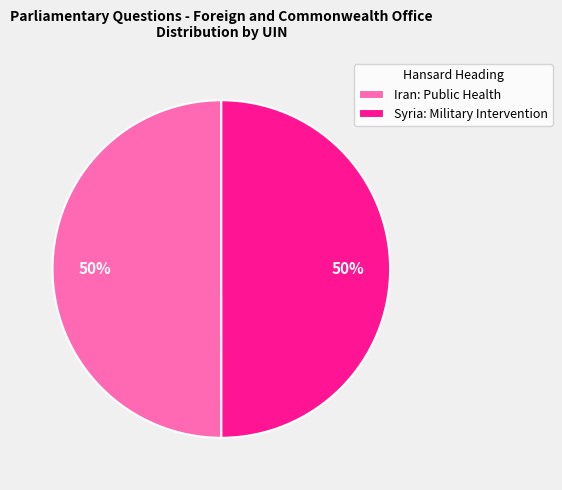

How many slices are in this pie chart?

2